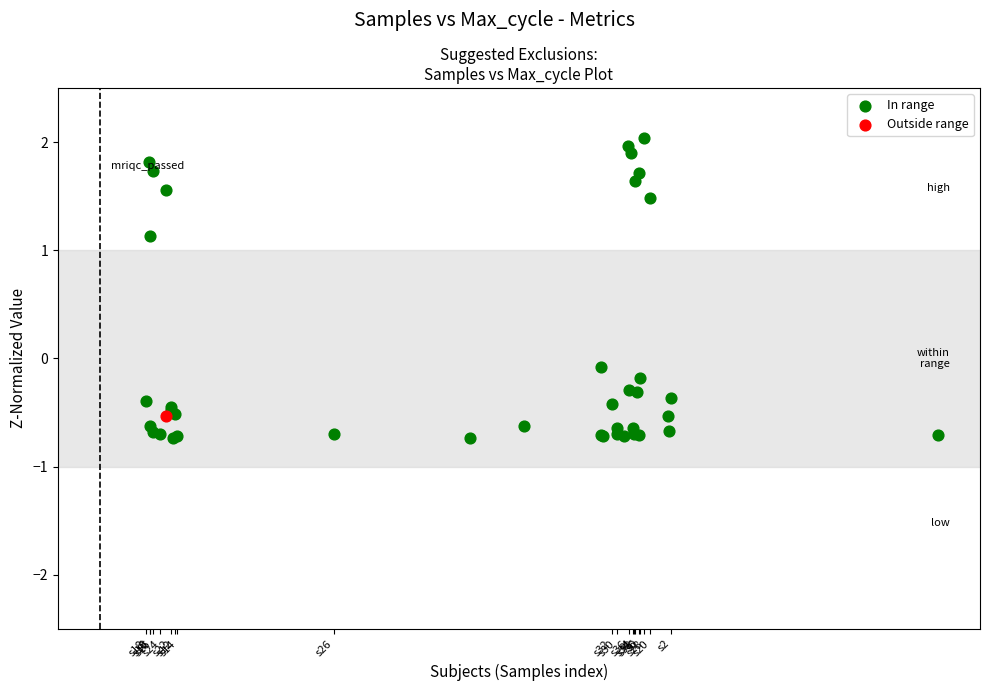

What are all the series names shown in the legend?

In range, Outside range